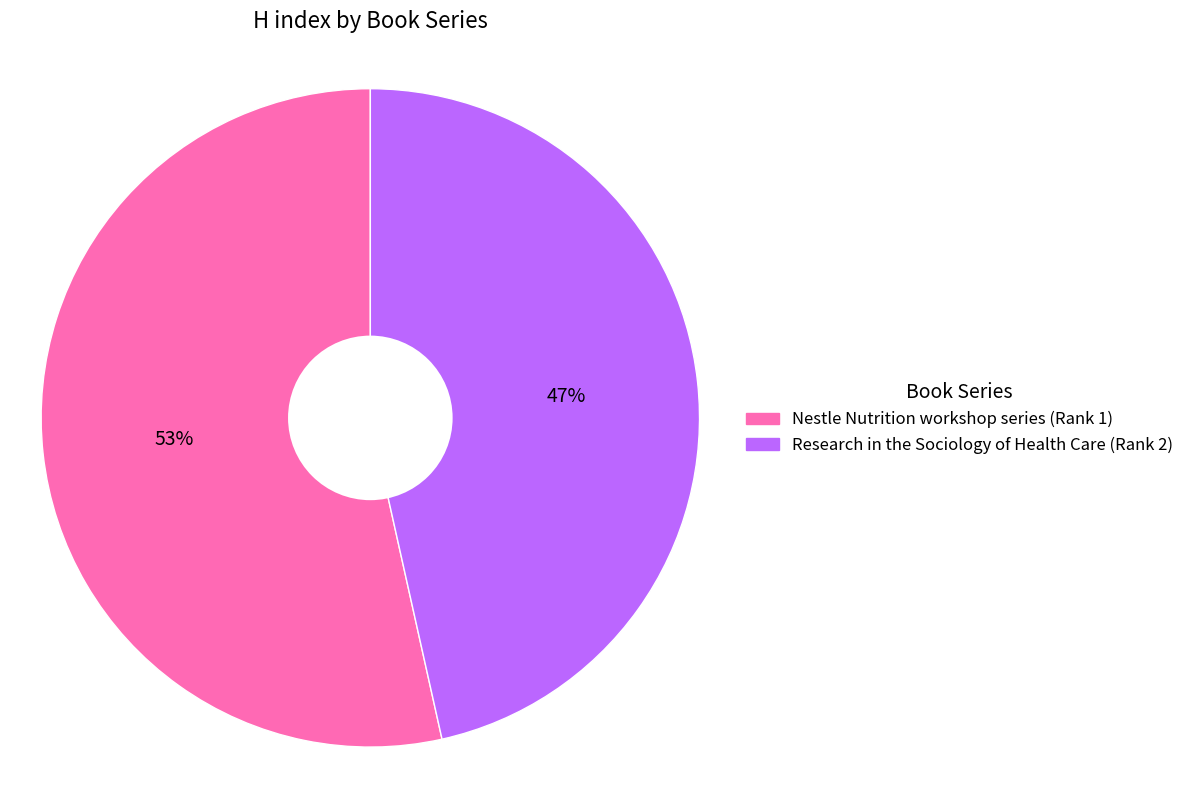

To the nearest percent, what portion does Research in the Sociology of Health Care (Rank 2) represent?

47%